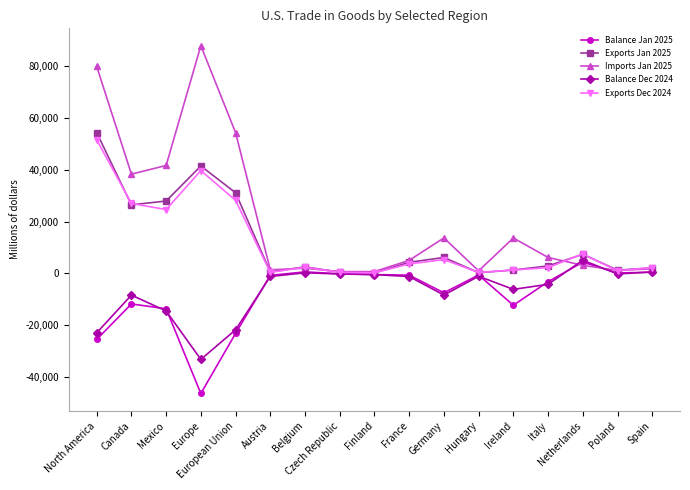

What is the sum of the Imports Jan 2025 values at Poland and North America?

81111